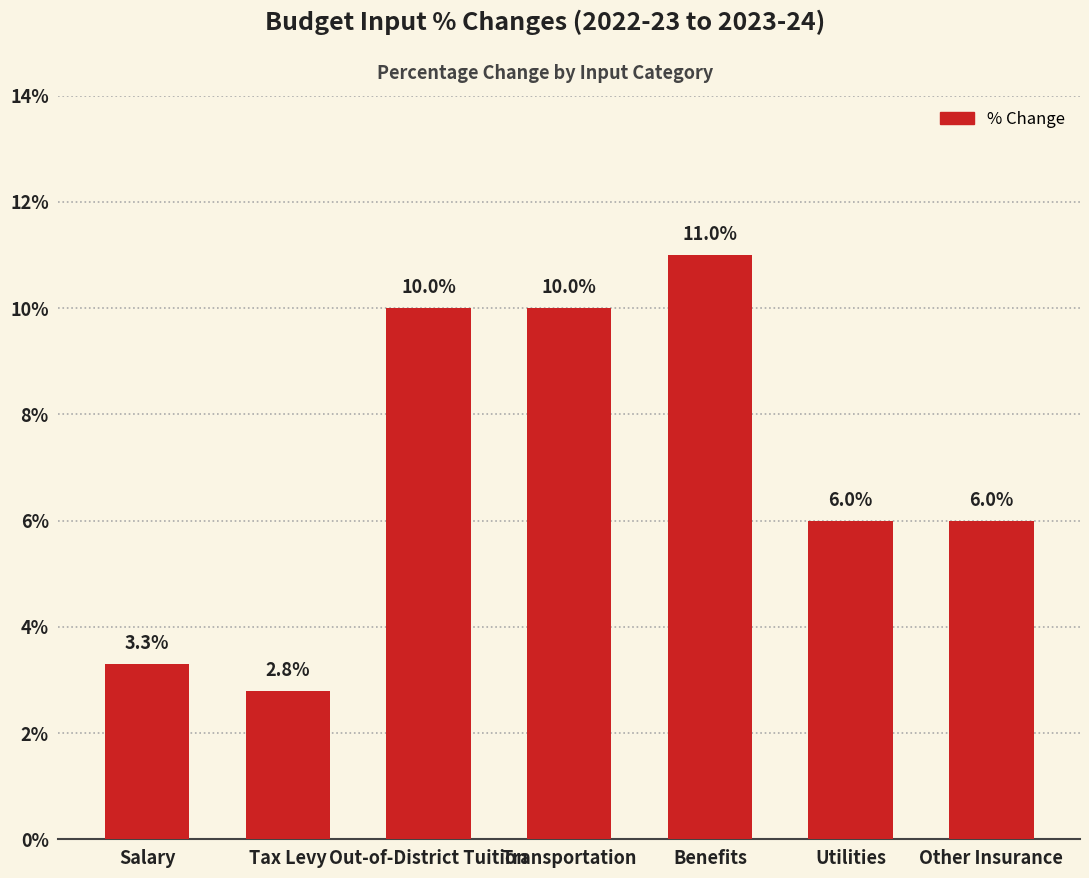

True or false: the data shows 10.0 at Transportation.

True